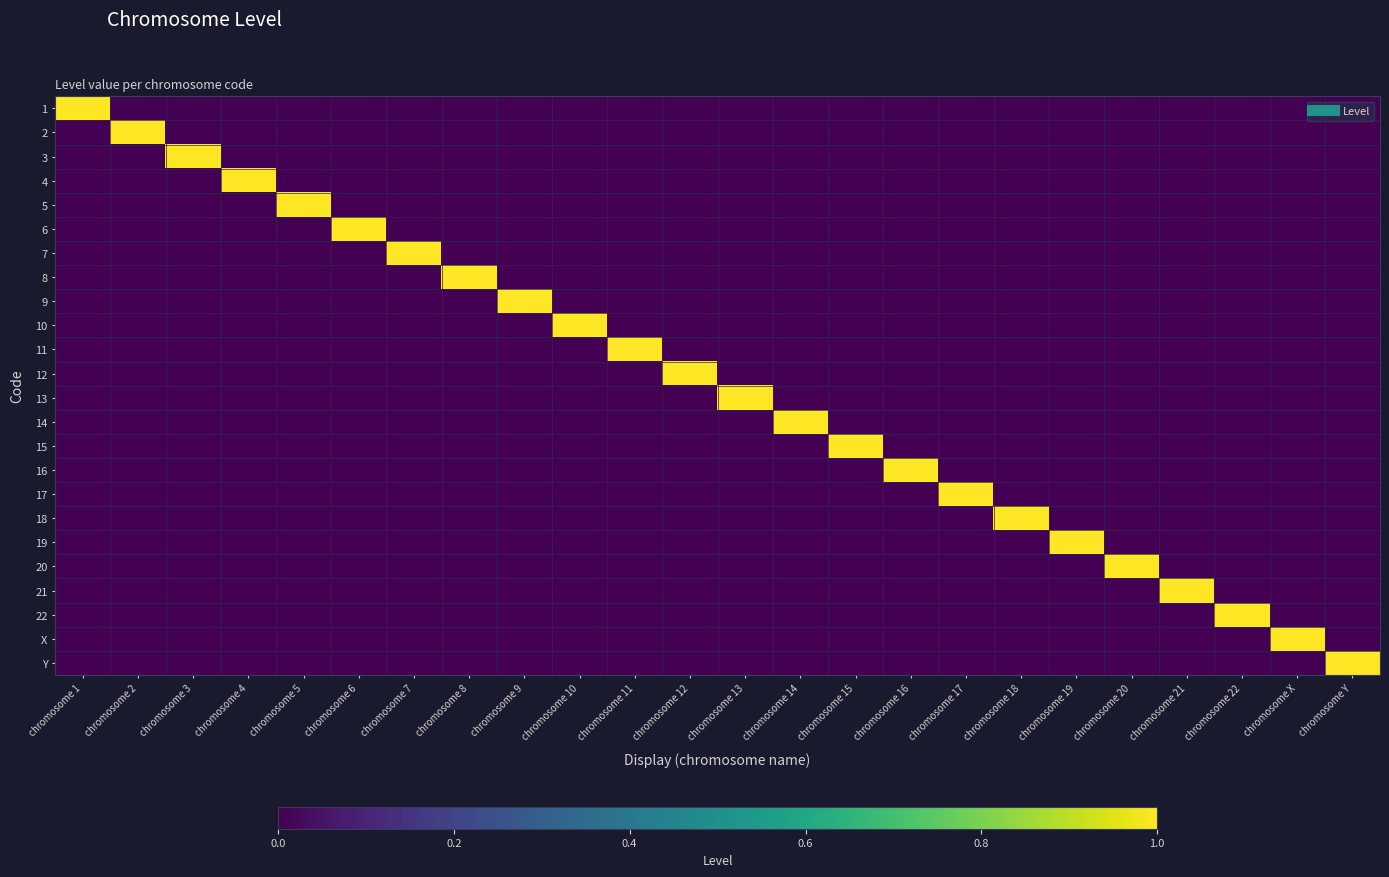

At which category is the sum across all series the highest?

chromosome 1